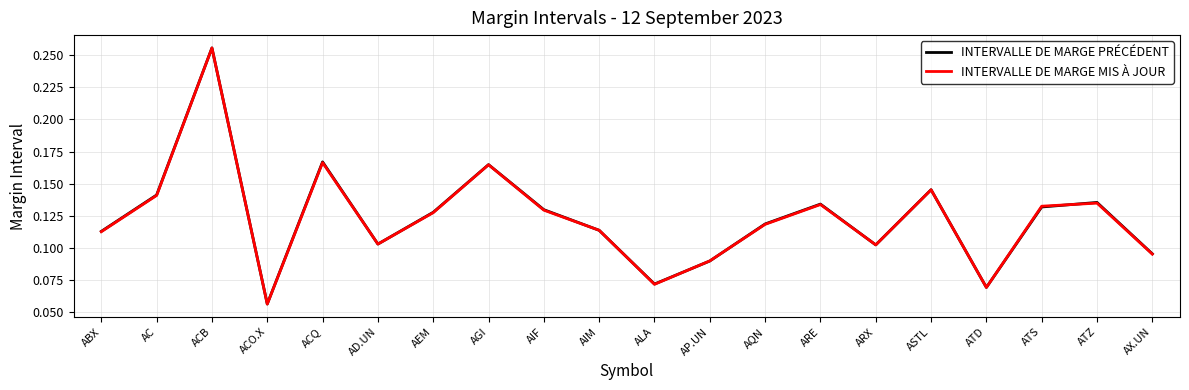

Which label corresponds to the smallest value in the chart?

ACO.X